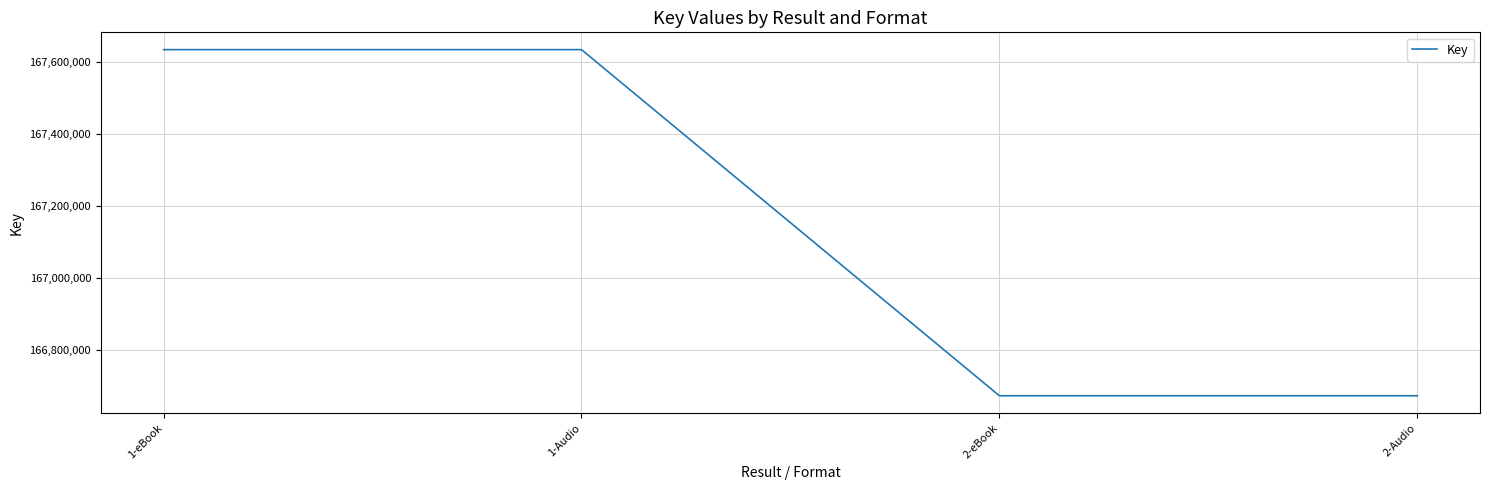

What is the difference between the second highest and minimum values?

960396